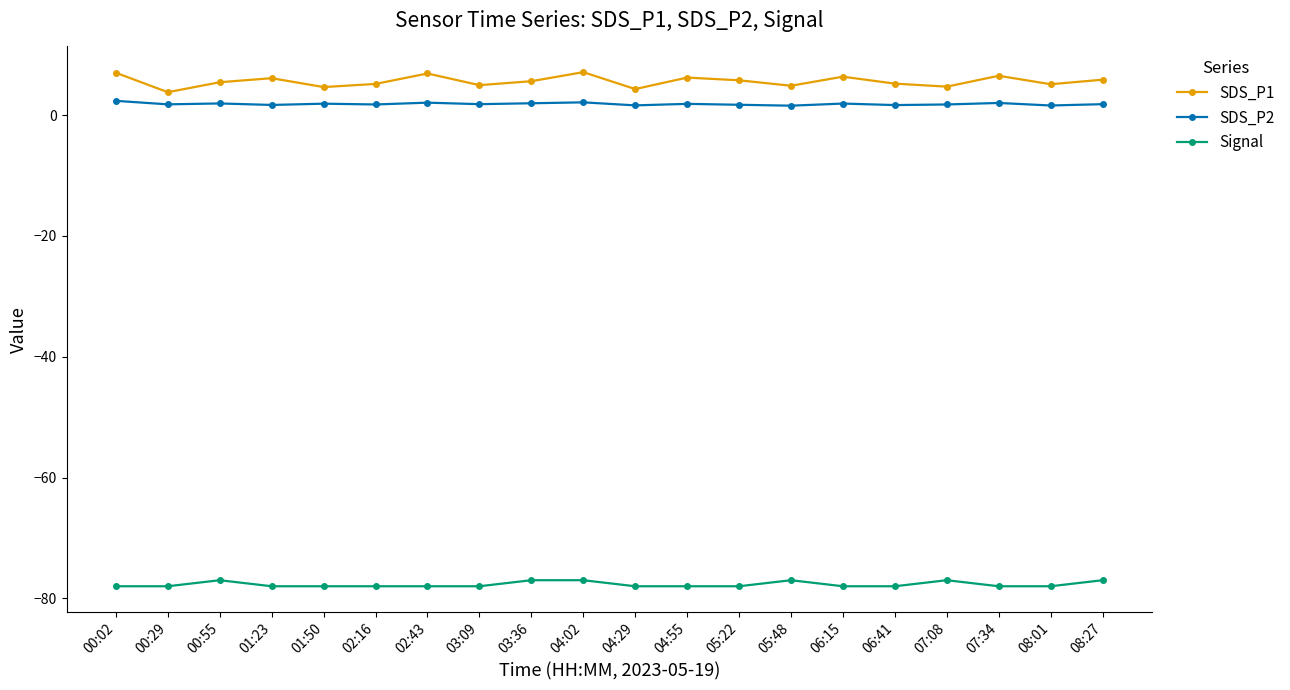

The SDS_P1 series shows 6.9 at 02:43. True or false?

True